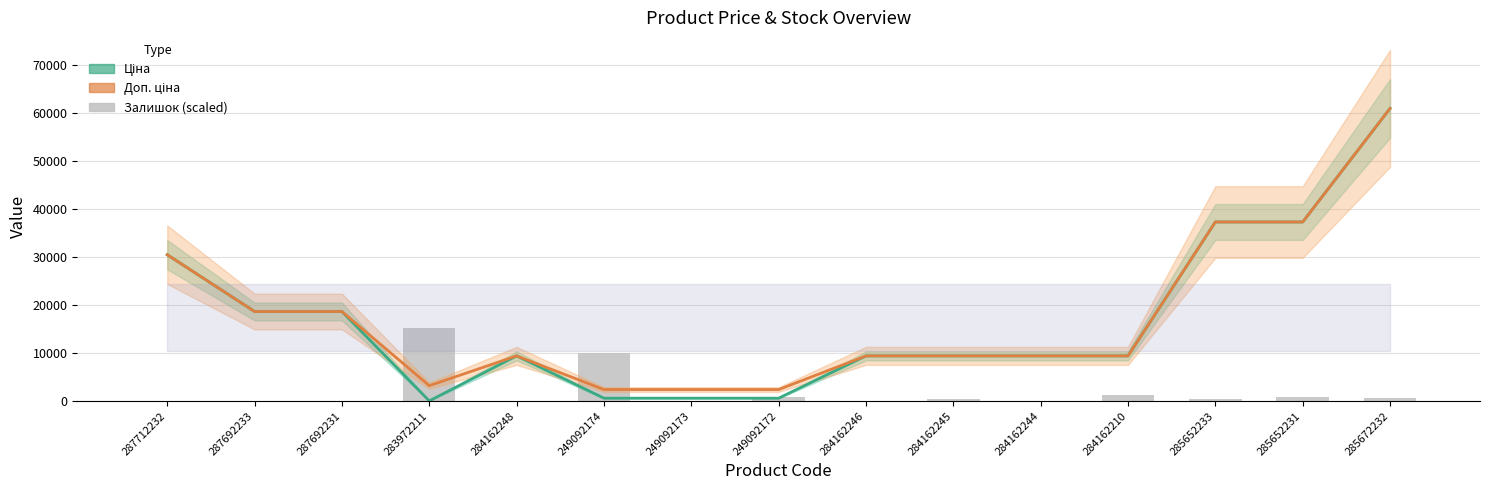

How many values in the Залишок (scaled) series are below 338?

7